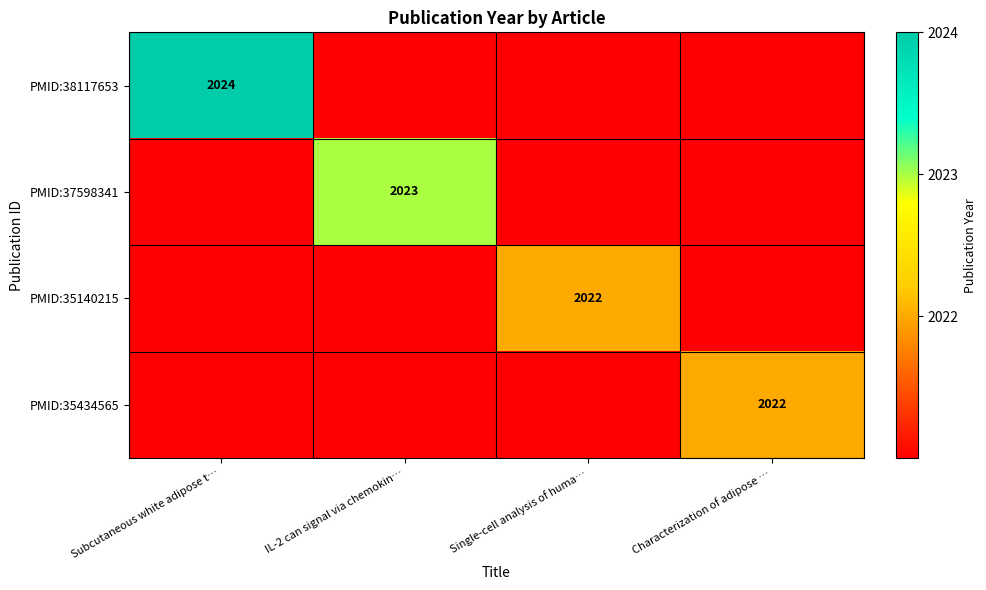

The value of PMID:37598341 at IL-2 can signal via chemokin… is 2023. True or false?

True